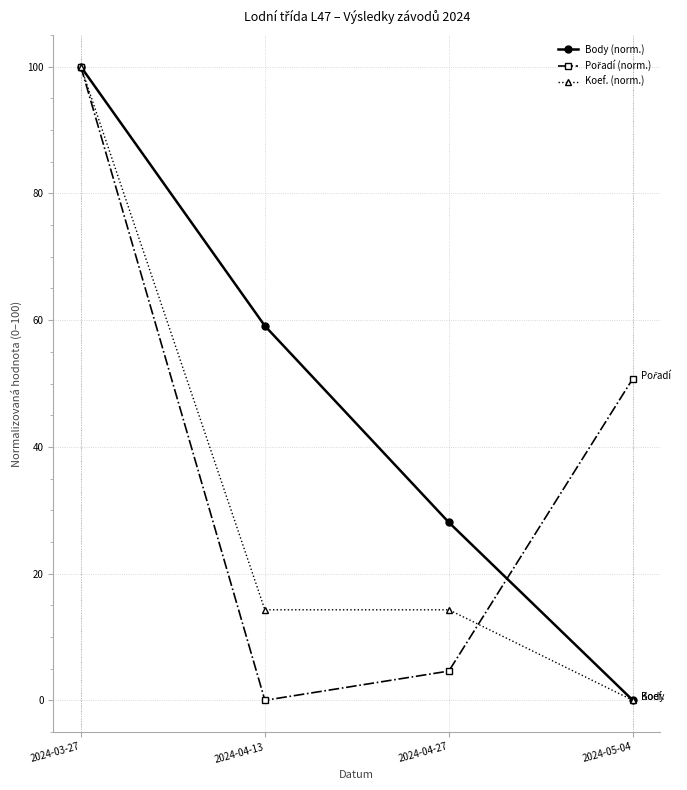

What is the sum of the Koef. (norm.) values at 2024-03-27 and 2024-04-13?

114.3